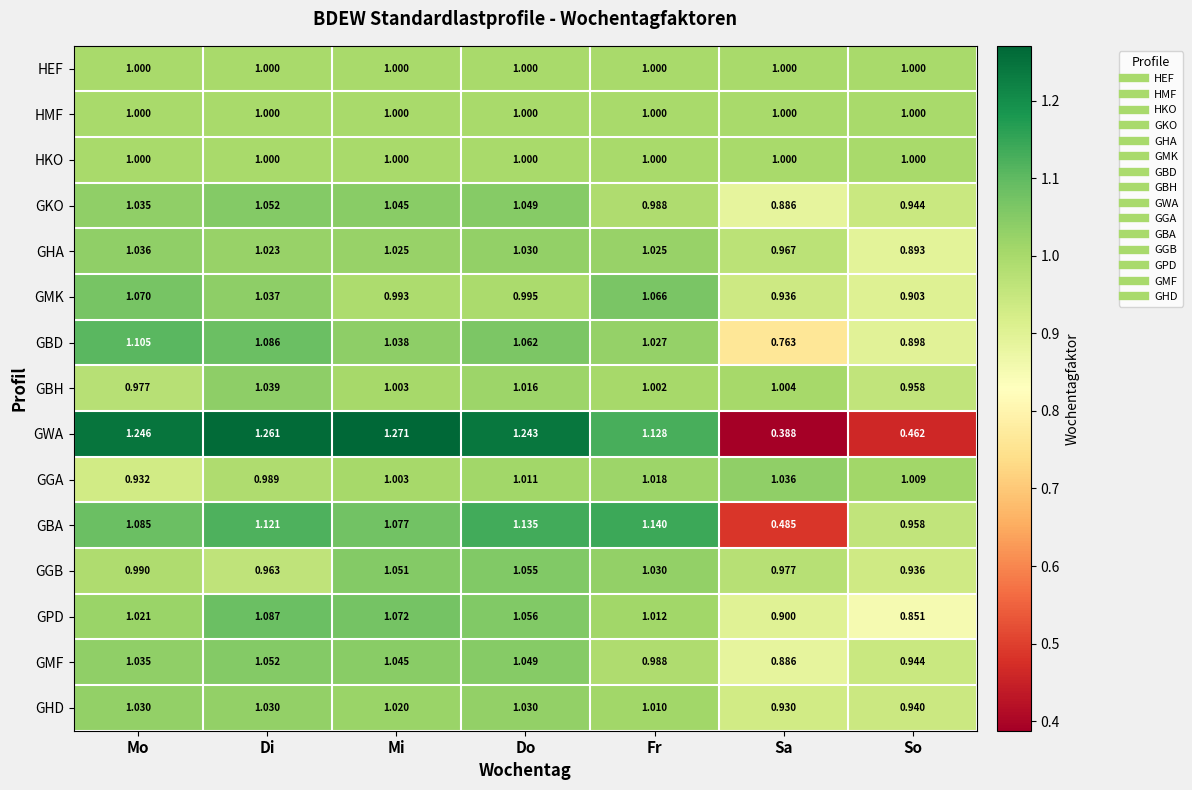

At which label is GMF closest to 0?

Sa